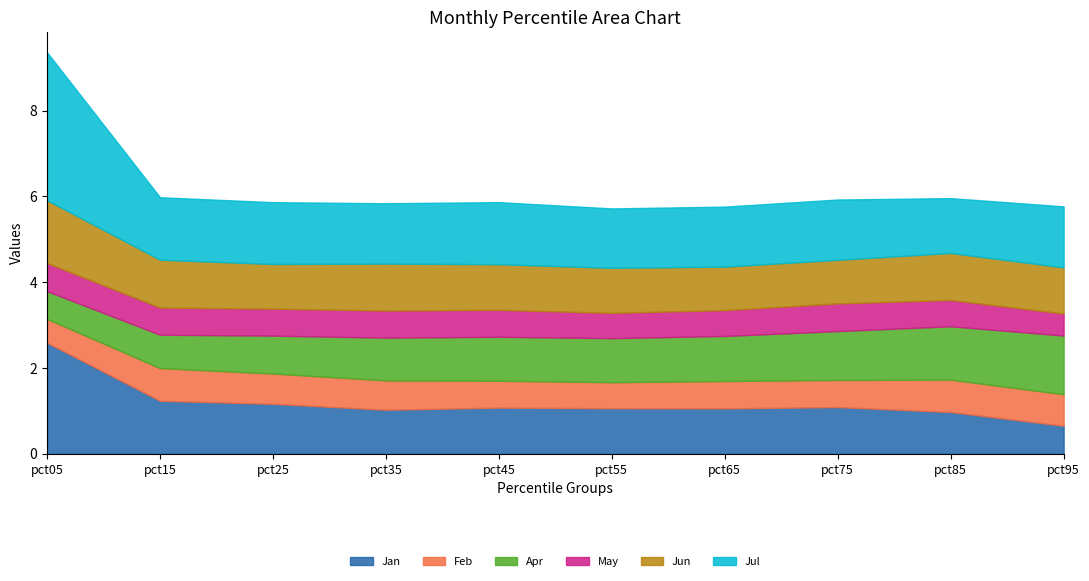

What are all the series names shown in the legend?

Jan, Feb, Apr, May, Jun, Jul